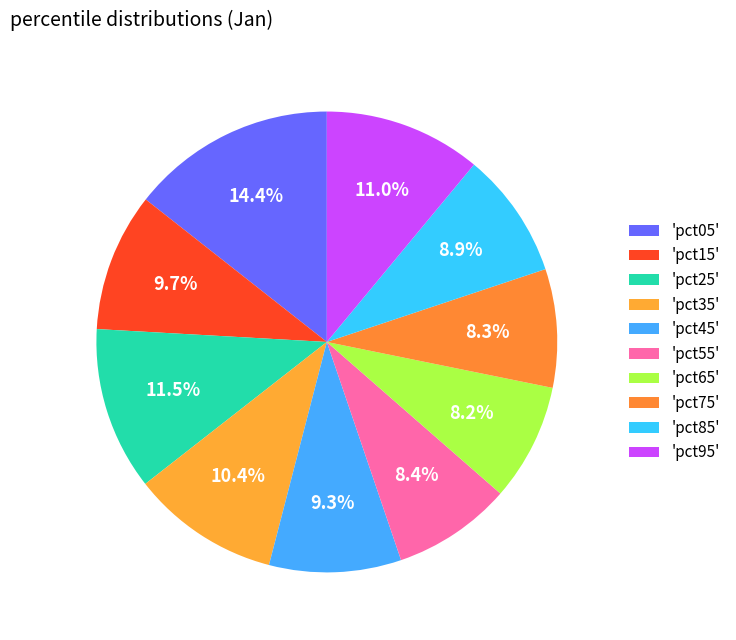

How many segments does this pie chart have?

10